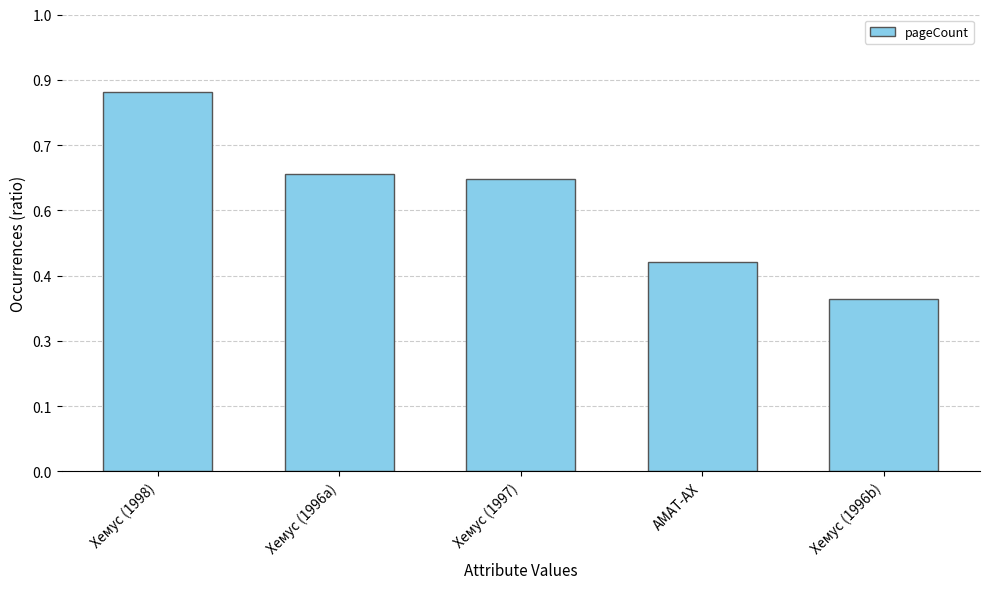

How many bars are there in total?

5